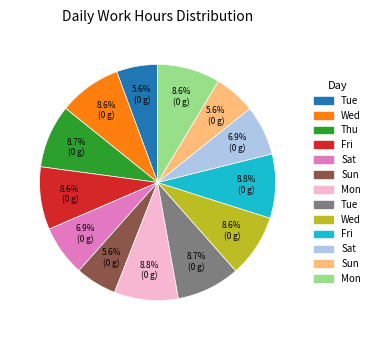

Does any single category account for the majority?

No